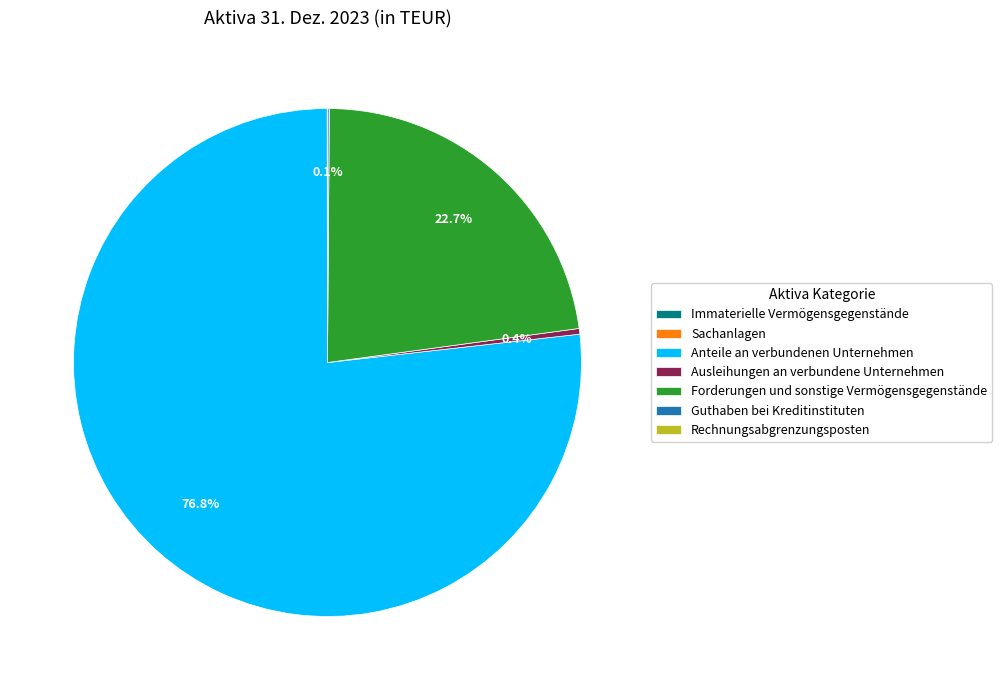

To the nearest percent, what portion does Forderungen und sonstige Vermögensgegenstände represent?

23%